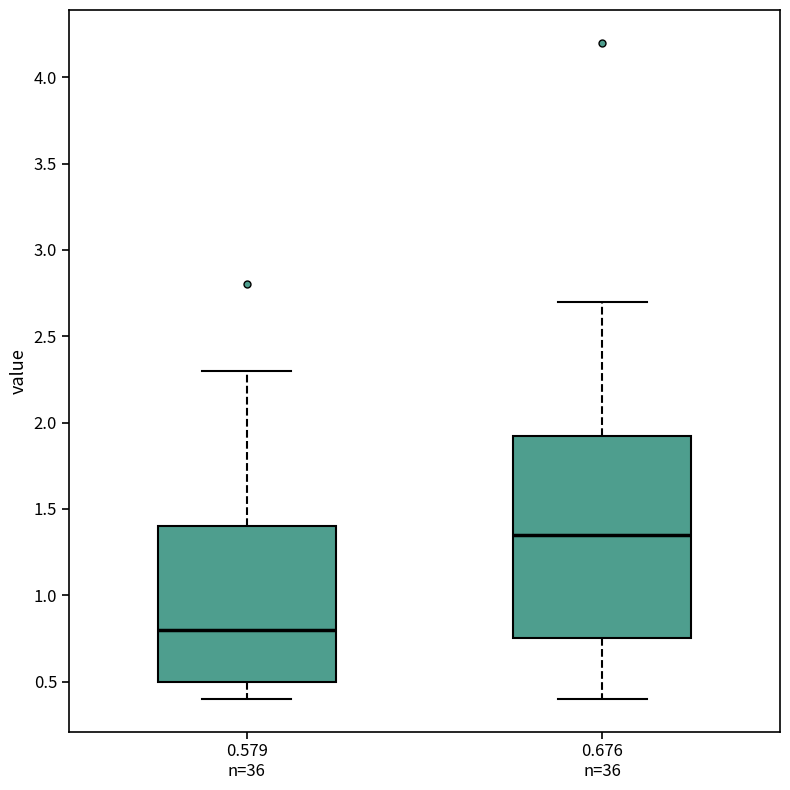

Where does the median line of the box for 0.579 n=36 sit on the y-axis? The values are not printed on the chart, so give them approximately, as read against the axis.

0.80